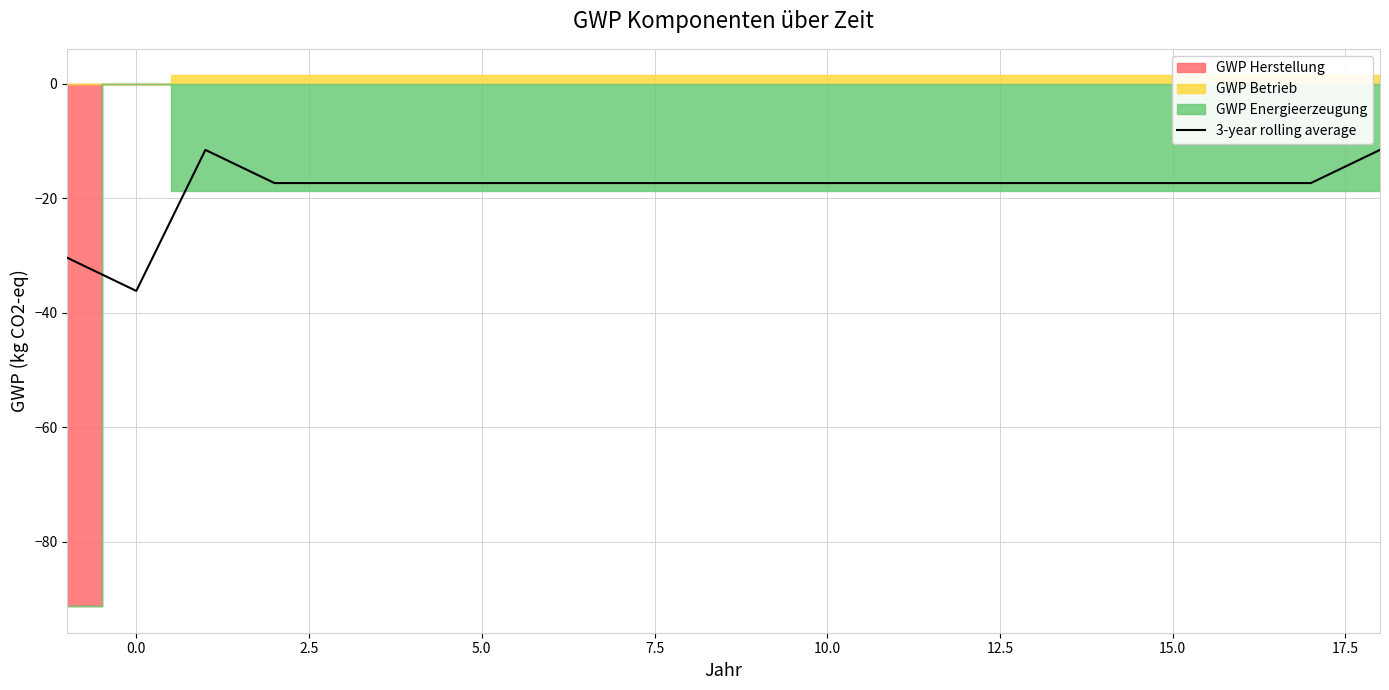

What is the approximate value at 15?

-17.4